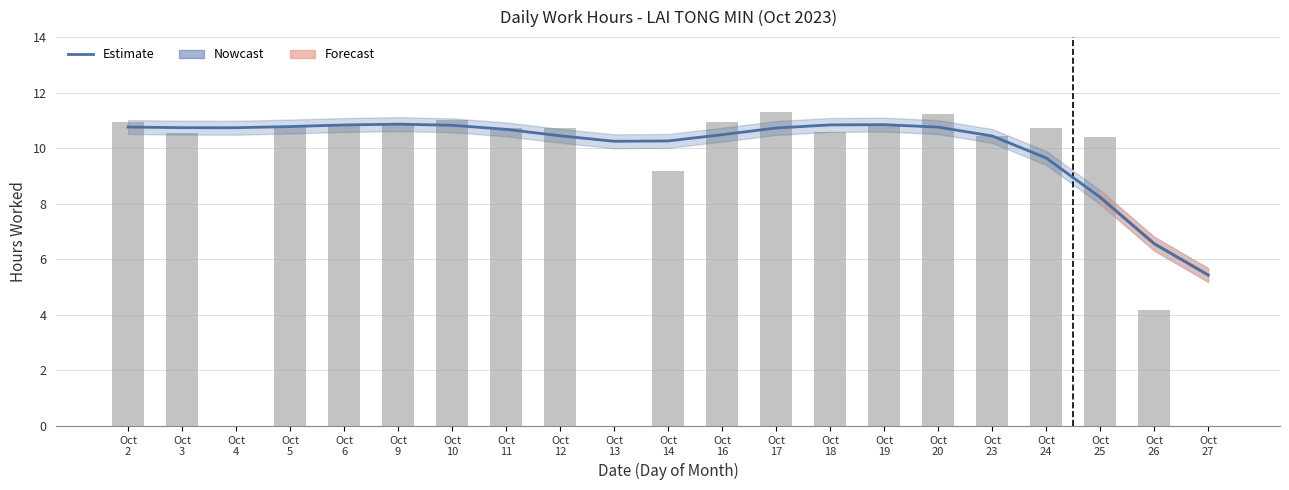

Between Oct
25 and Oct
2, which is larger?

Oct
2